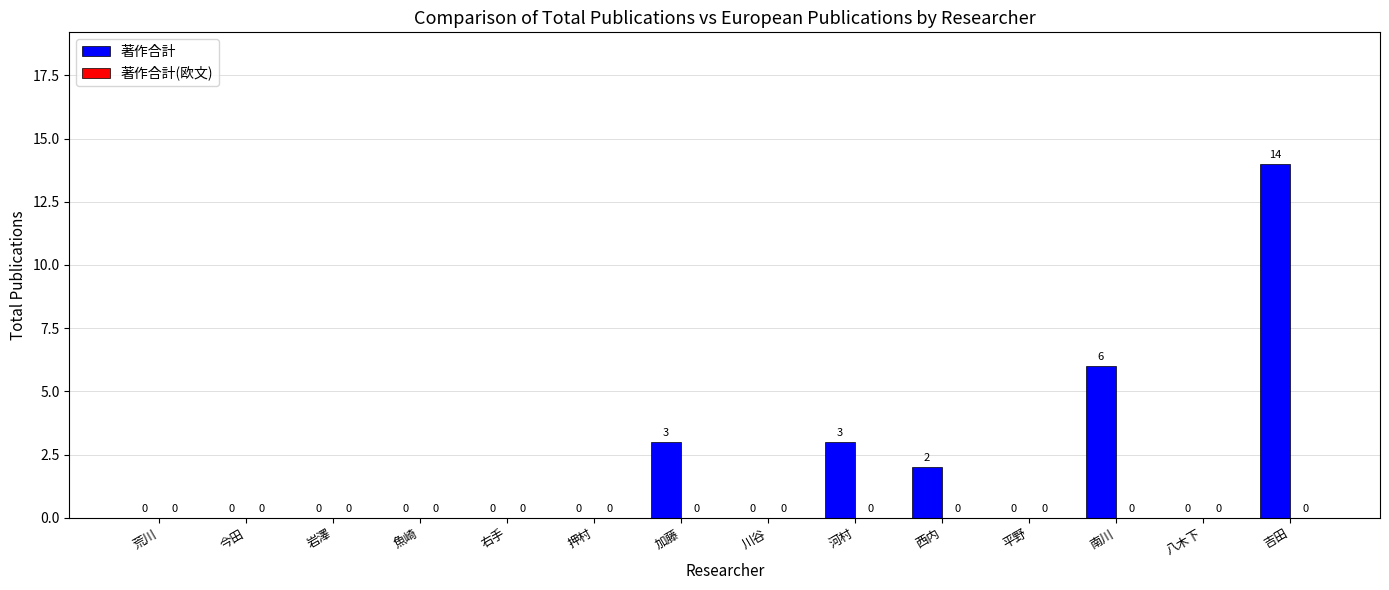

At which category does the chart reach its peak across all series?

吉田